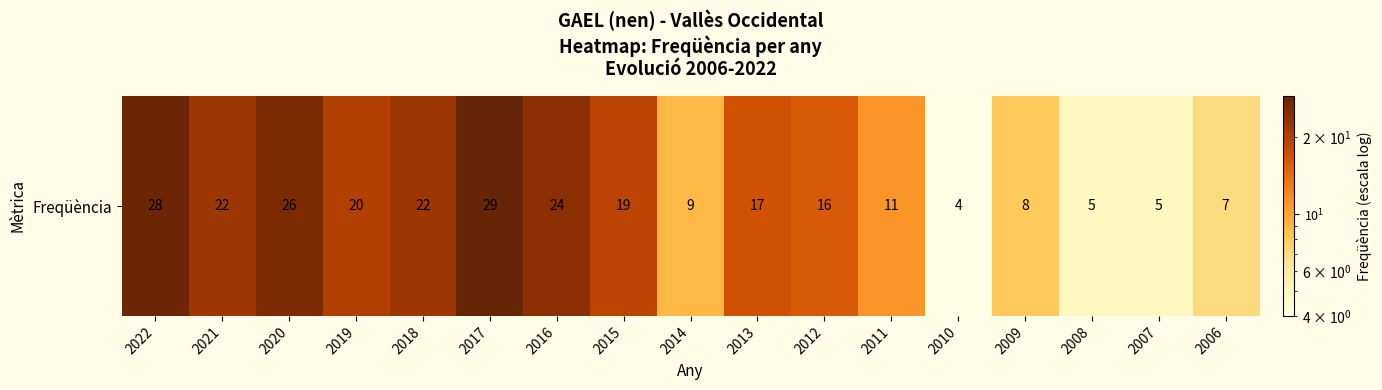

What is the difference between the maximum and second lowest values?

24